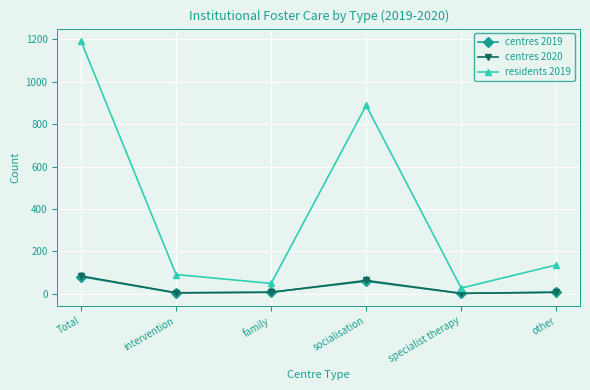

What is the highest value of the residents 2019 series?

1191